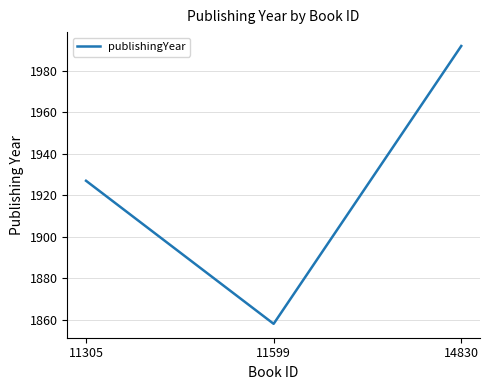

What is the sum of all values?

5777